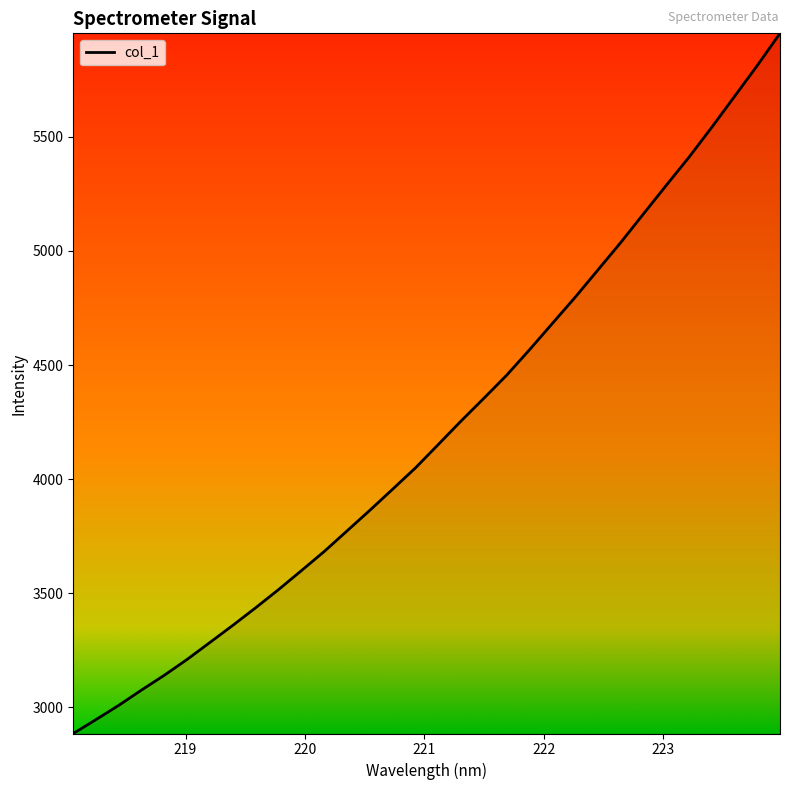

Reading right to left, what are all the values shown in this chart?

5954.2	5812.9	5677.2	5541.9	5410.7	5287.3	5162.1	5036.4	4916.3	4796.4	4681.8	4566.8	4455.5	4354.4	4254.8	4151.6	4049.3	3956.0	3863.4	3773.0	3682.9	3599.0	3516.1	3436.6	3359.6	3284.8	3210.4	3140.9	3075.9	3008.7	2946.1	2884.8